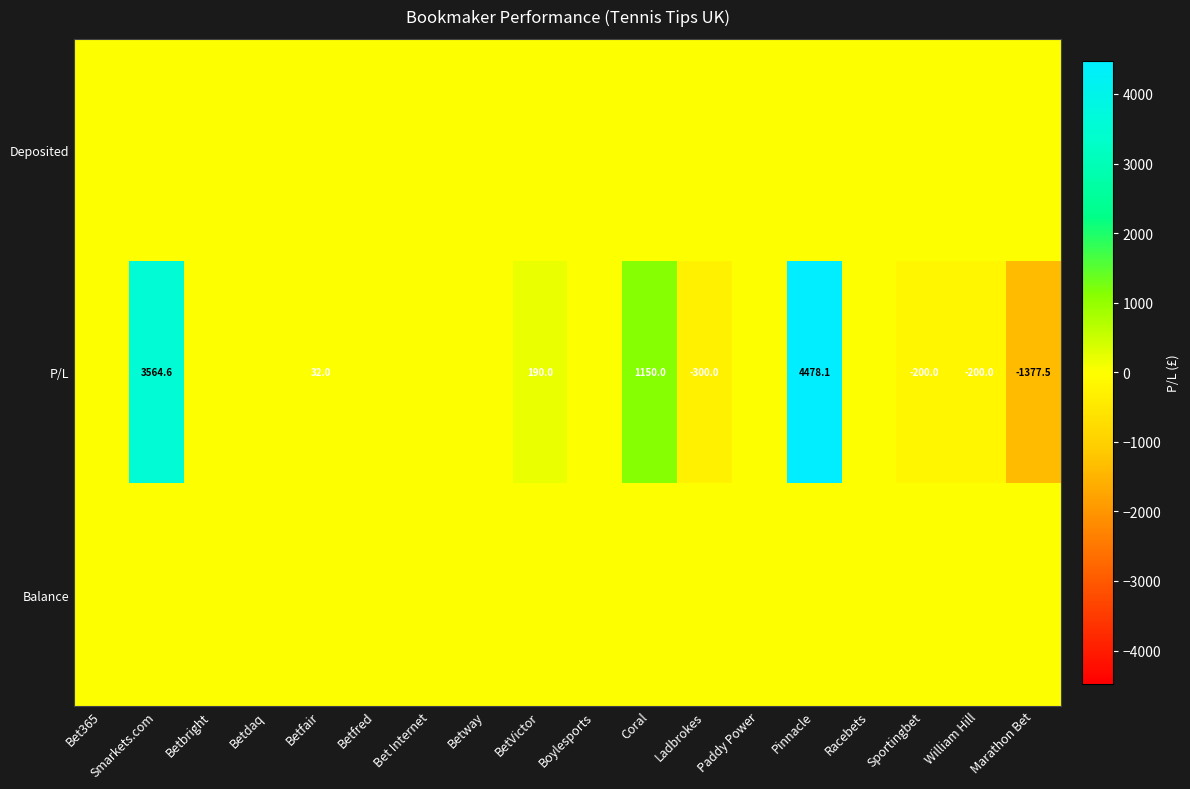

True or false: P/L has a value of -1884.9 at Marathon Bet.

False